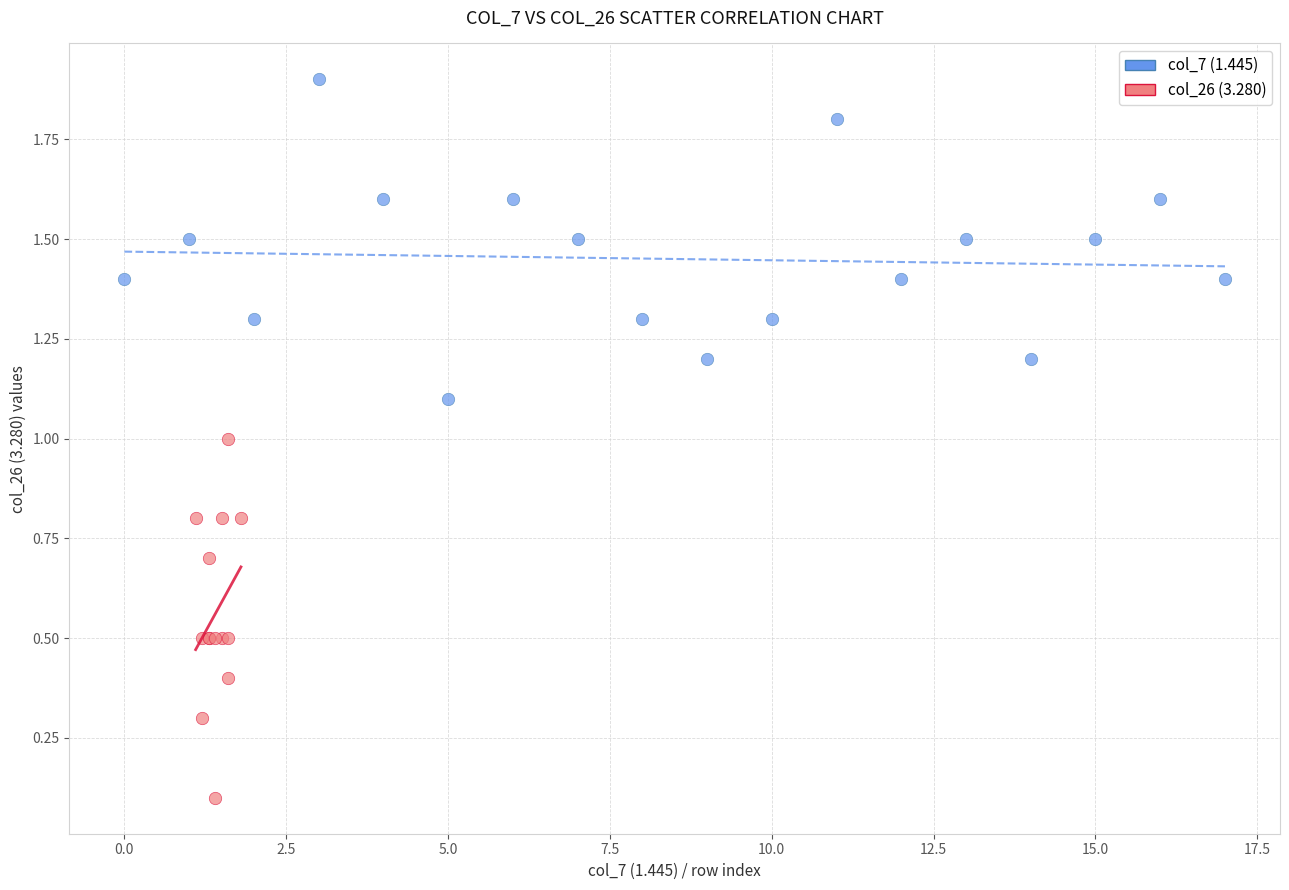

Which series reaches the maximum Y coordinate?

col_7 (1.445)